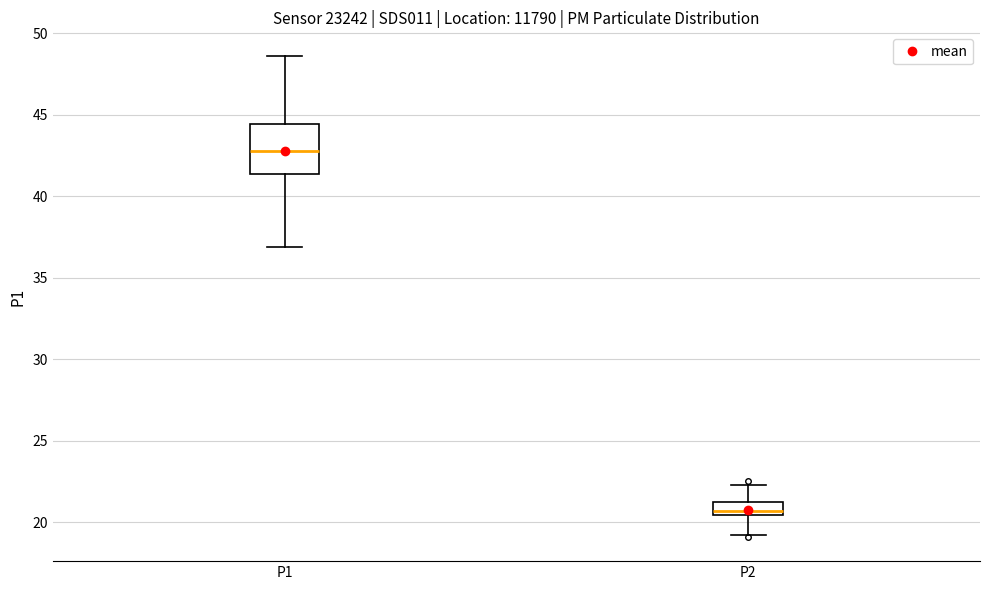

Reading left to right, read every box against the y-axis: the position of its median line, the range the box covers, and the ends of its whiskers. The values are not printed on the chart, so give them approximately, as read against the axis.

P1: median 43.0, box 41.5 to 44.5, whiskers 37.0 to 48.5
P2: median 20.5 (just above the box's lower edge), box 20.5 to 21.0, whiskers 19.0 to 22.5